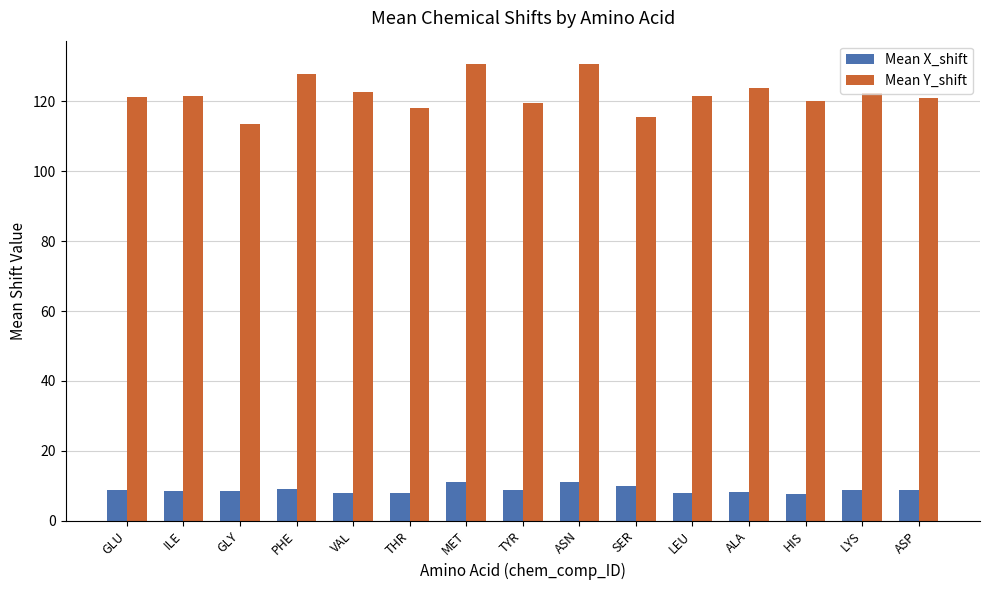

What is the lowest value of the Mean Y_shift series?

113.6